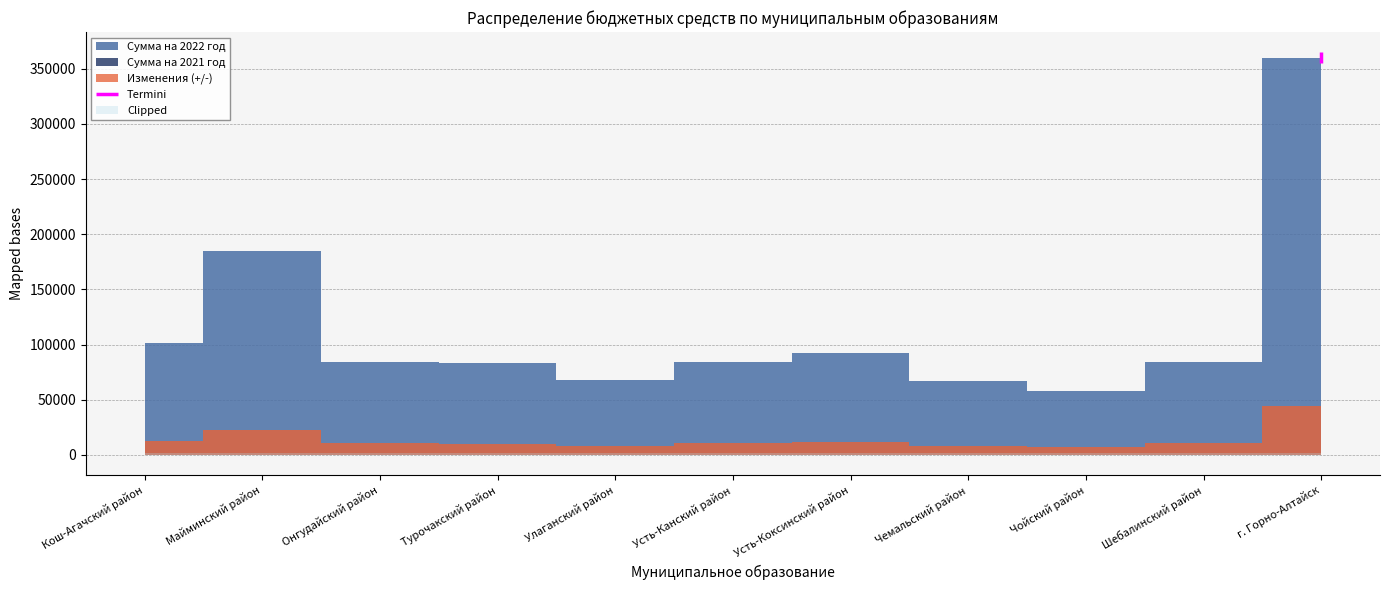

What is the difference between the maximum and second lowest values in the Сумма на 2022 год series?

293100